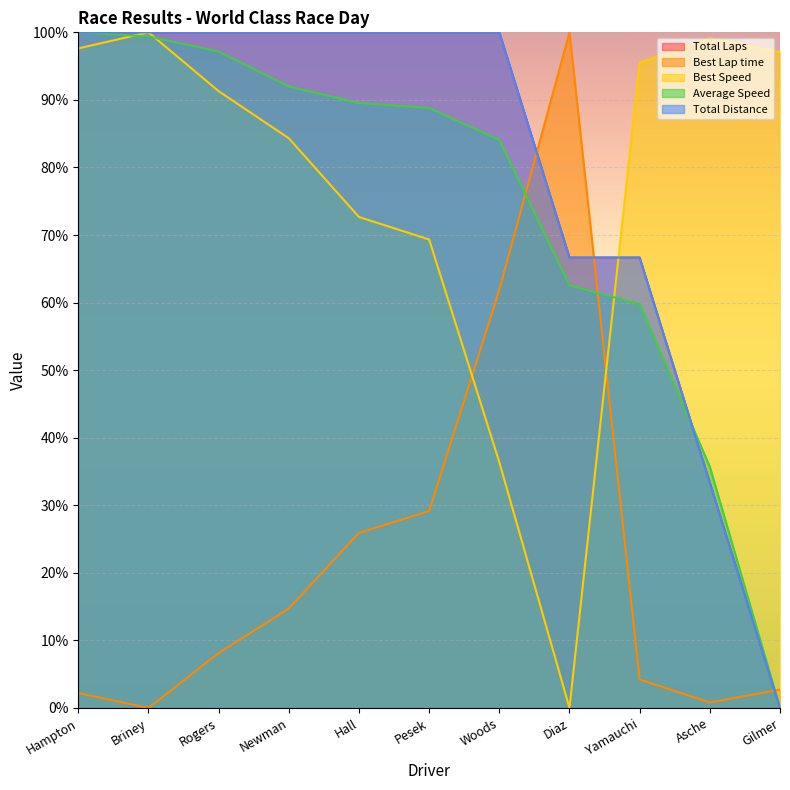

Between Newman and Hall, which series saw the biggest shift?

Best Speed